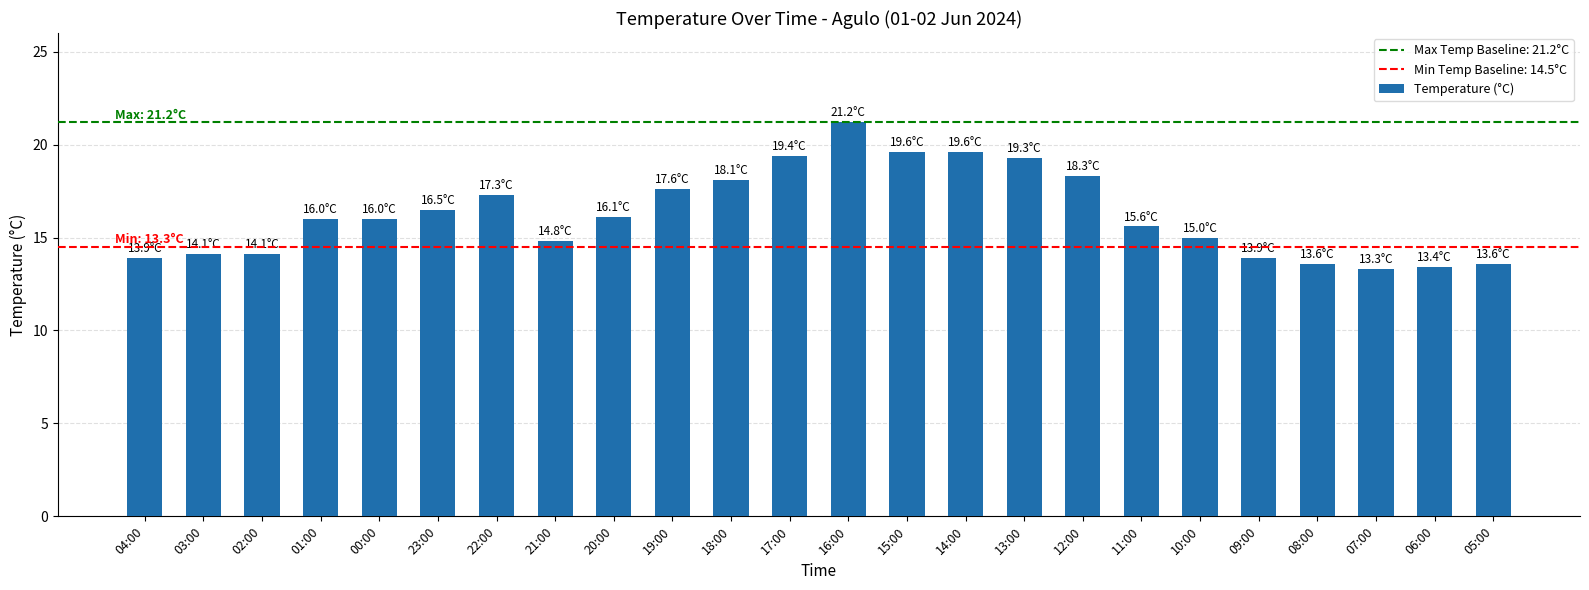

The chart shows a value of 24.8 at 20:00. True or false?

False